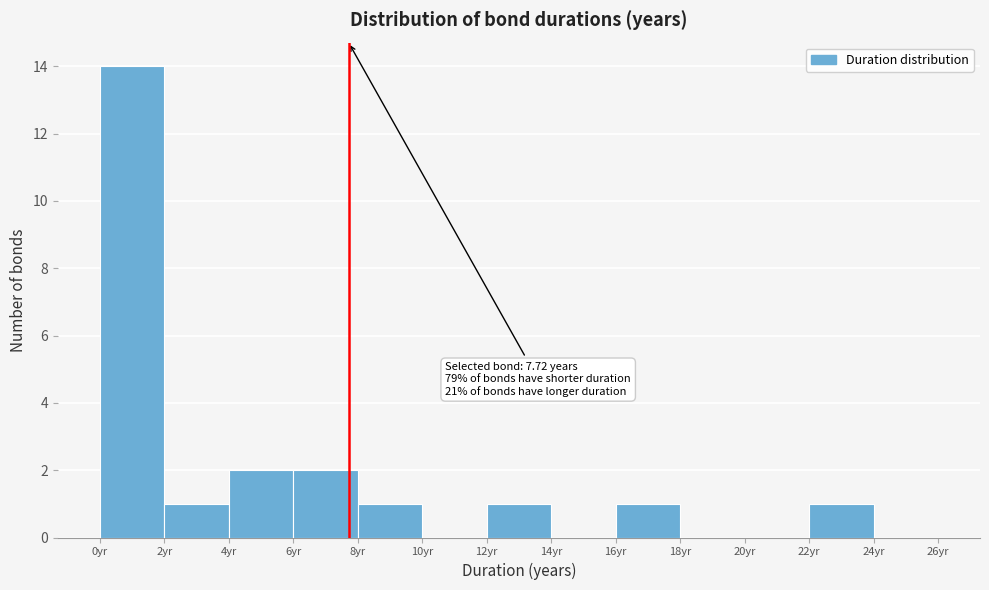

Over which range of the x-axis is the bar tallest?

0 to 2